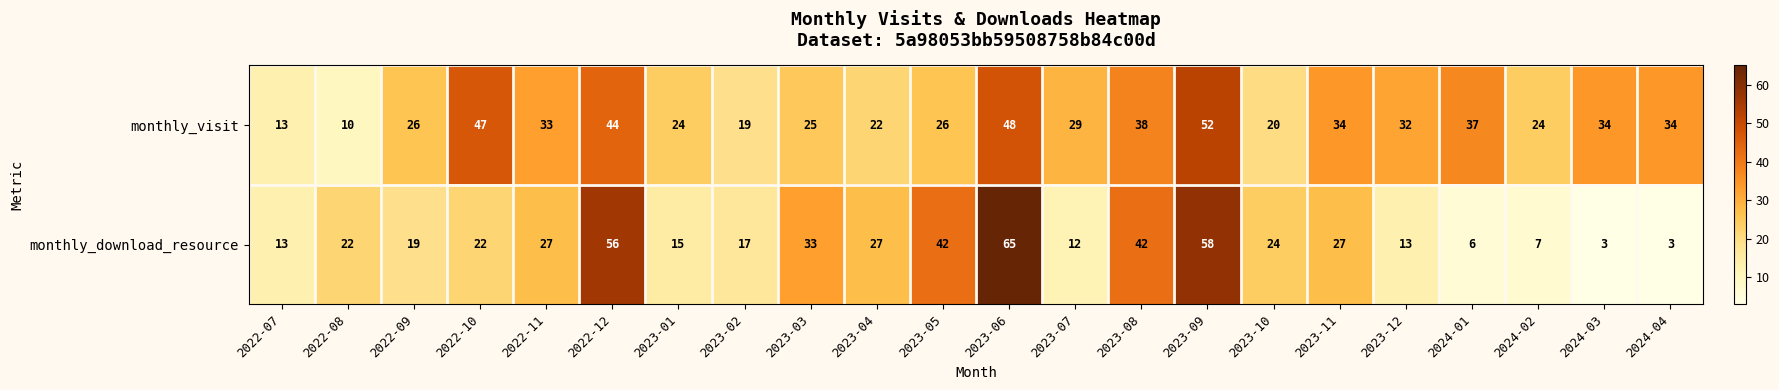

What is the difference between the monthly_download_resource values at 2023-12 and 2023-04?

14